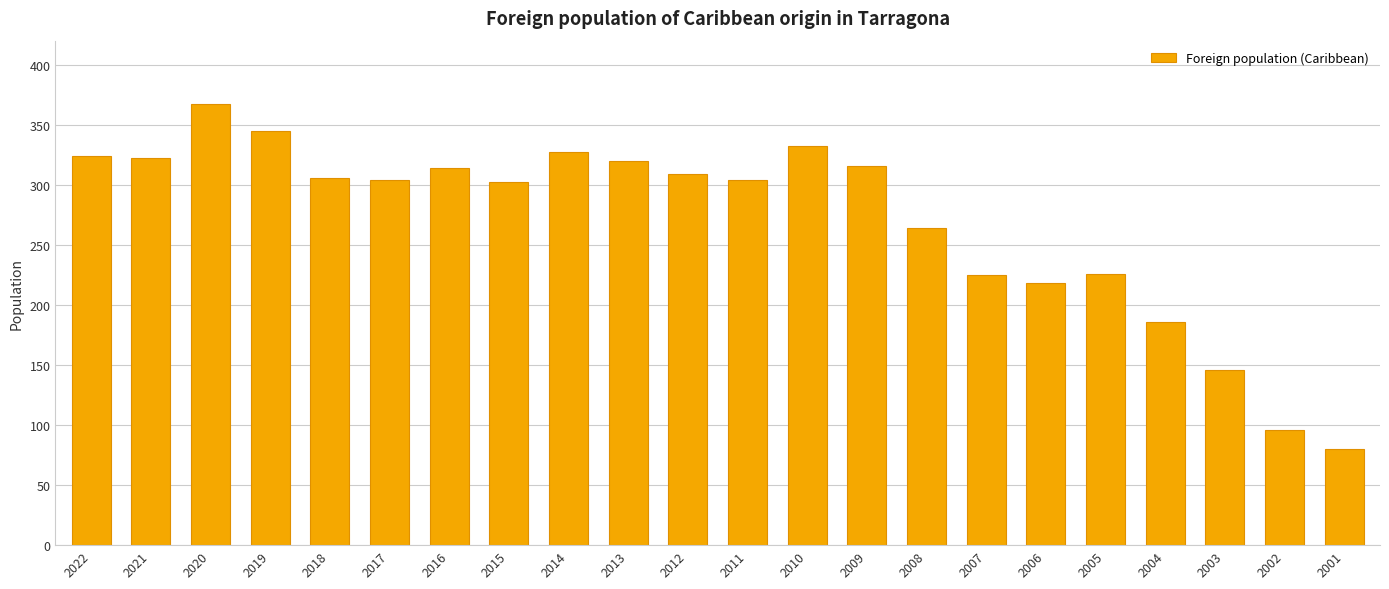

Is it true that the value at 2016 is 314?

True